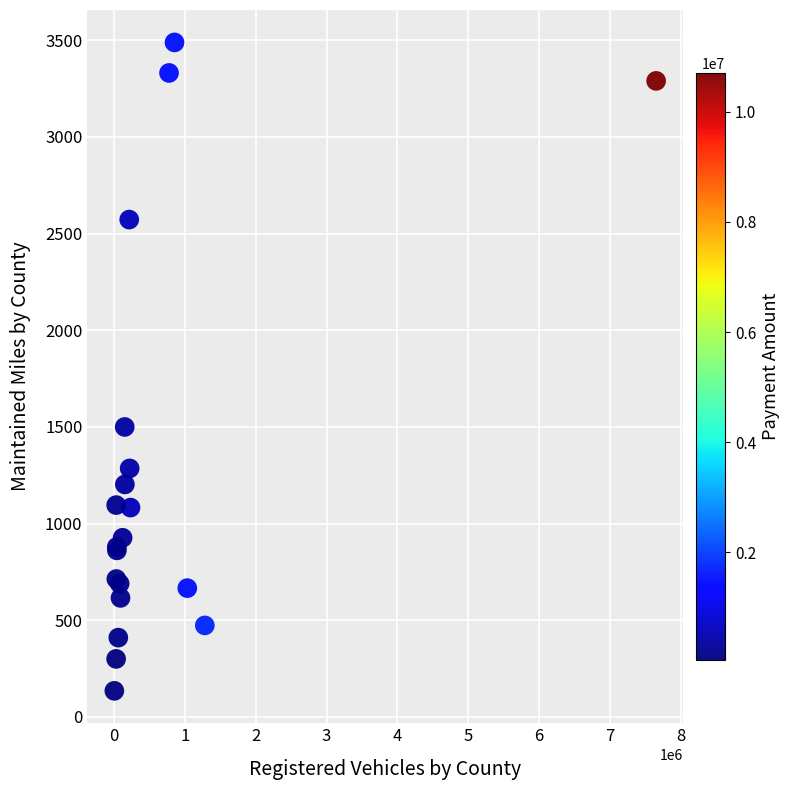

What Y value in the scatter plot is closest to 1811?

1499.7